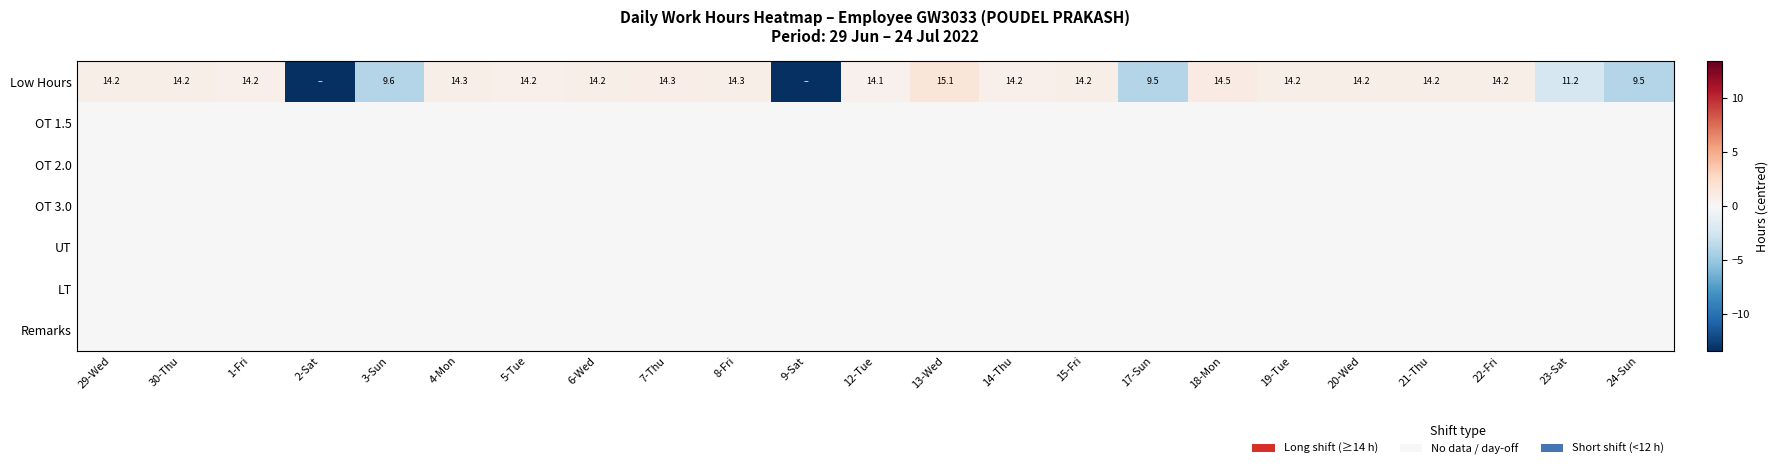

Rank the series by their maximum value, from highest to lowest.

Low Hours, OT 1.5, OT 2.0, OT 3.0, UT, LT, Remarks